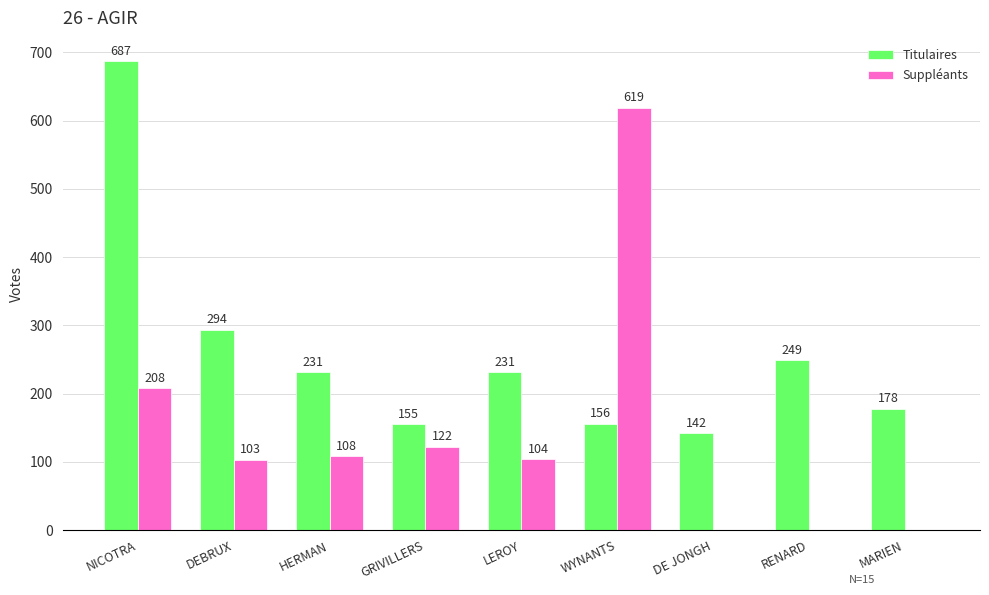

How many categories are shown in the chart?

9